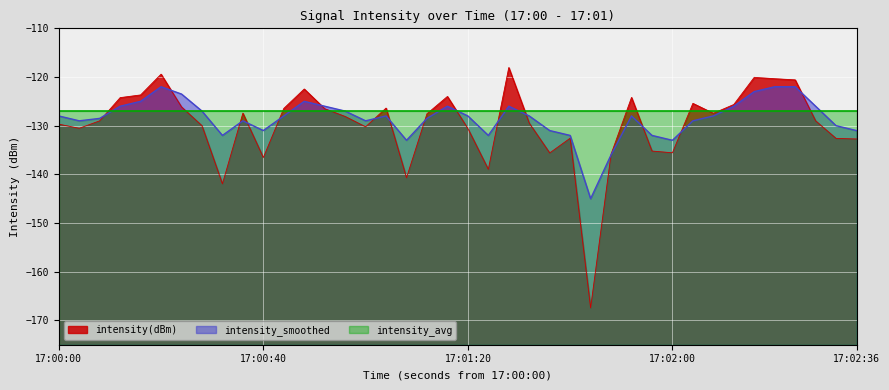

Rank the series by their maximum value, from lowest to highest.

intensity_avg, intensity_smoothed, intensity(dBm)